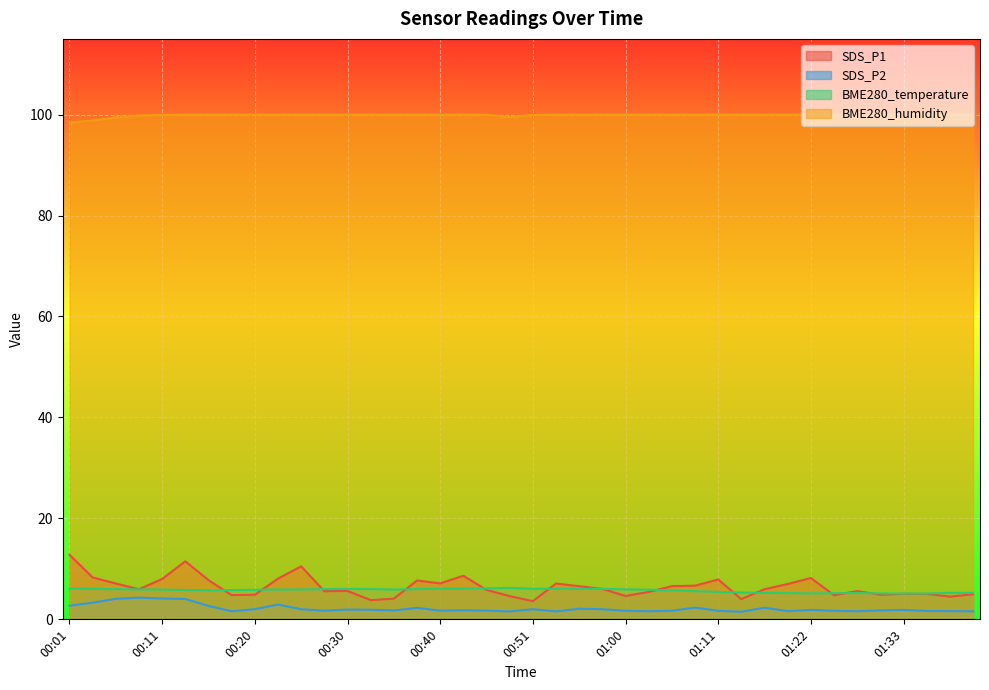

Which series has the largest range (max minus min)?

SDS_P1